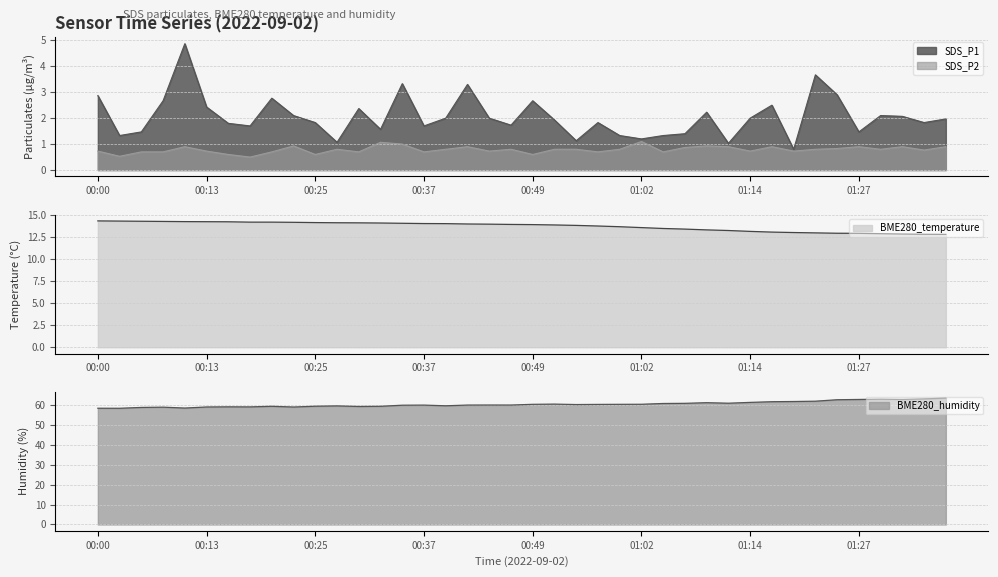

What is the total value across all series at 01:19?

76.2